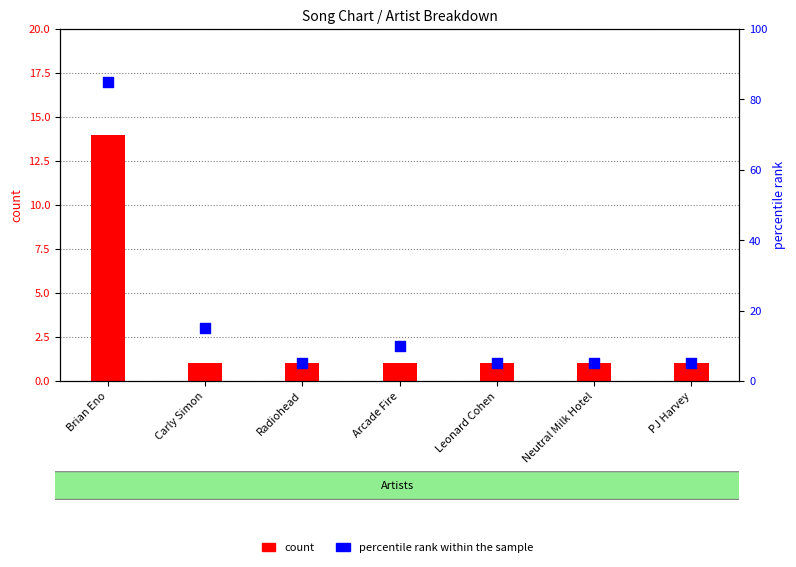

Which series has the largest total across all categories?

percentile rank within the sample